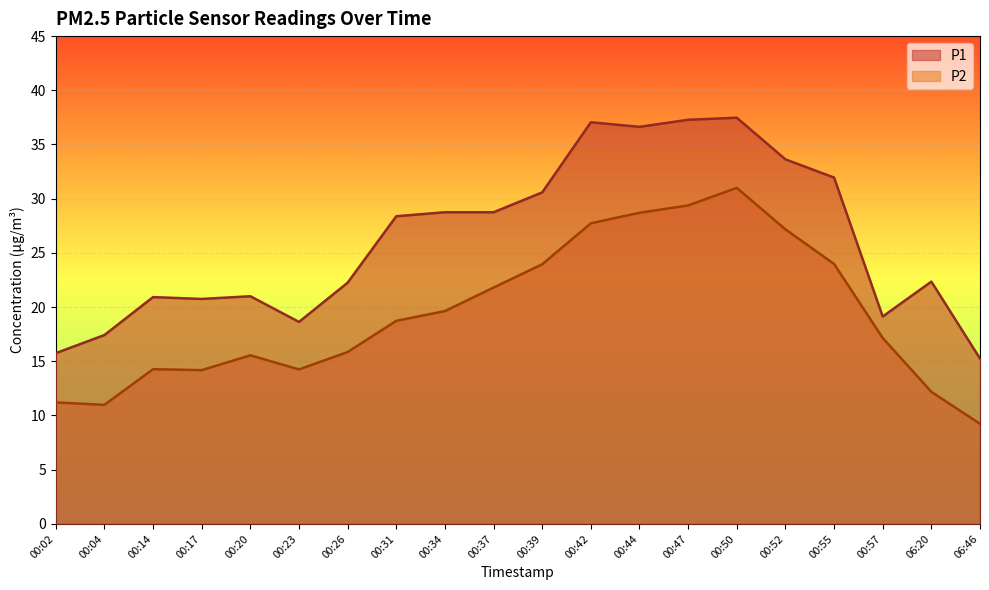

True or false: P1 and P2 cross at least once.

False